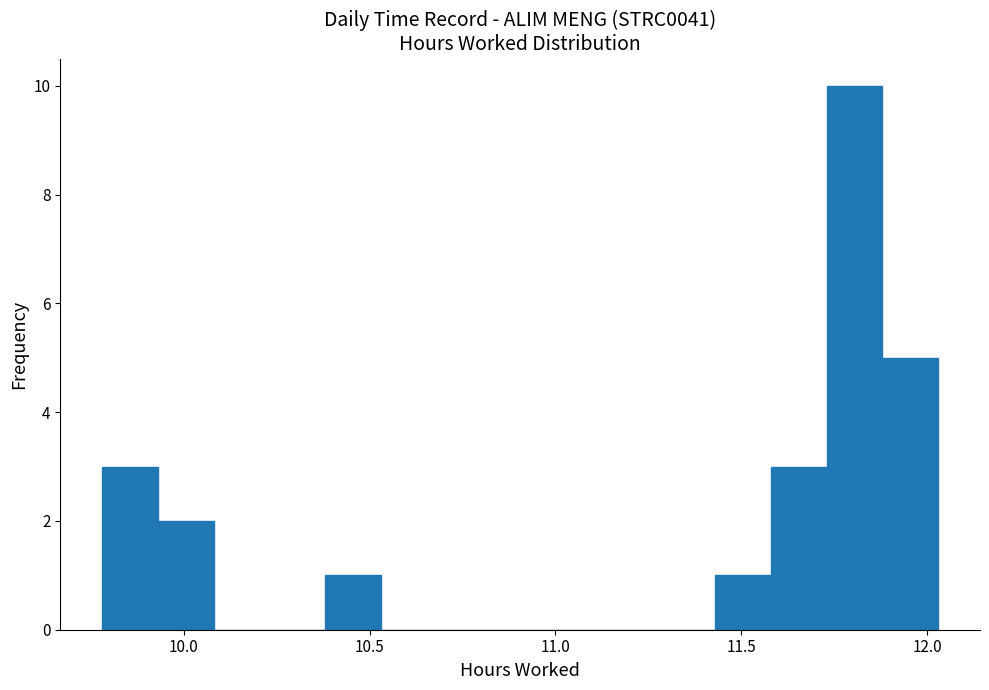

Around what value on the x-axis is the tallest bar? Give the approximate position of its centre, as read against the axis.

11.80